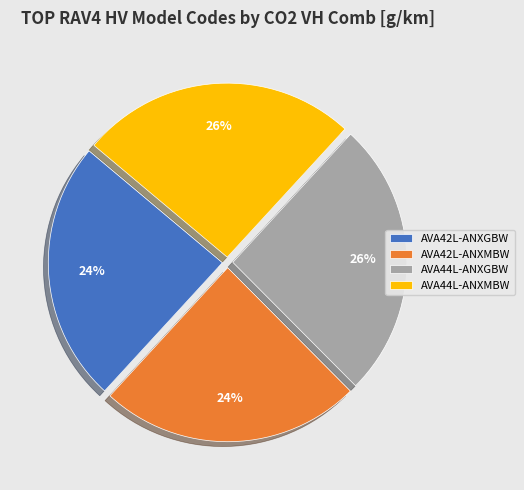

What percentage is the AVA42L-ANXMBW slice, to the nearest percent?

24%